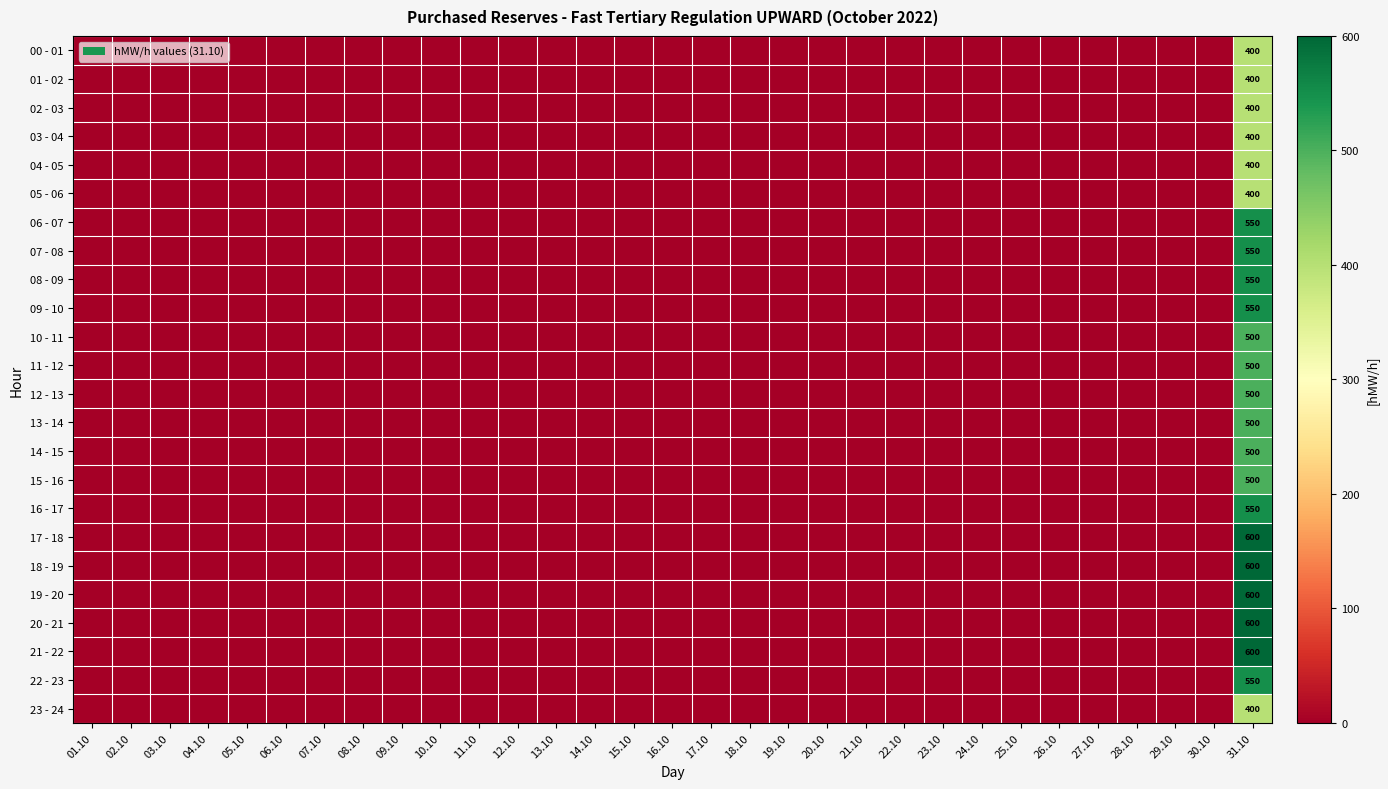

At how many categories does at least one series exceed 401?

1